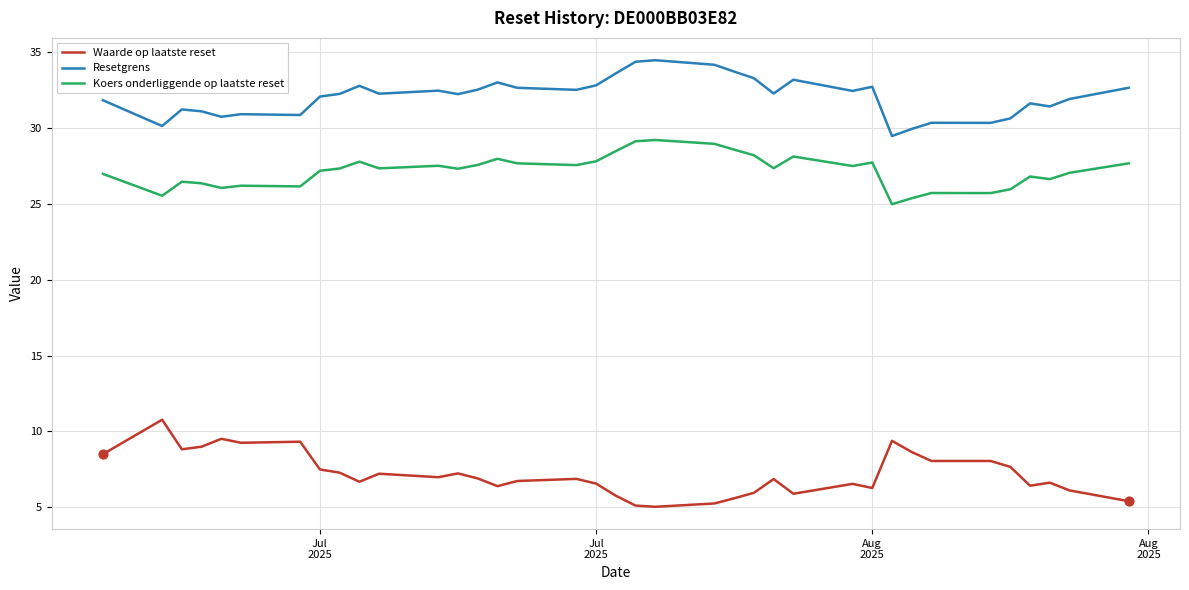

Which series has the largest total across all categories?

Resetgrens